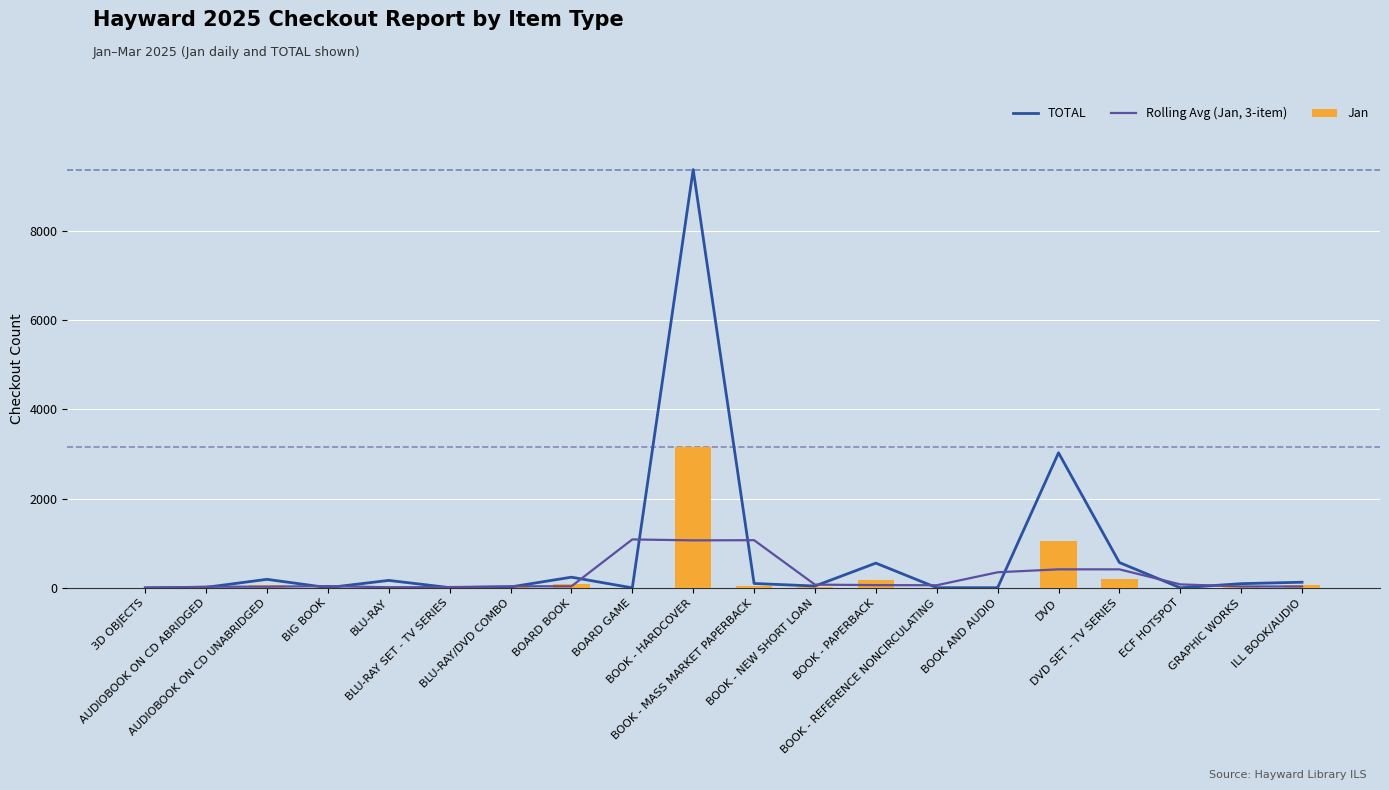

Read the Jan value at BLU-RAY.

43